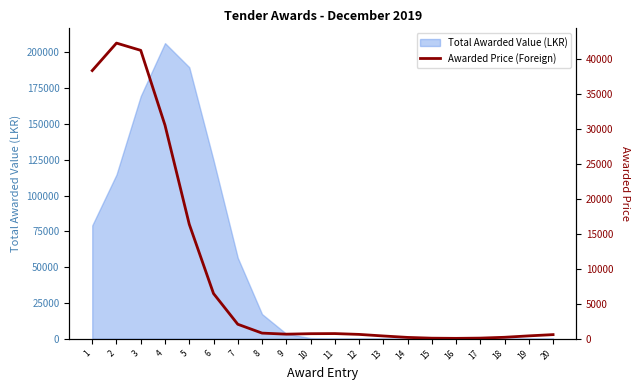

The chart shows a value of 966.5 at 12. True or false?

False